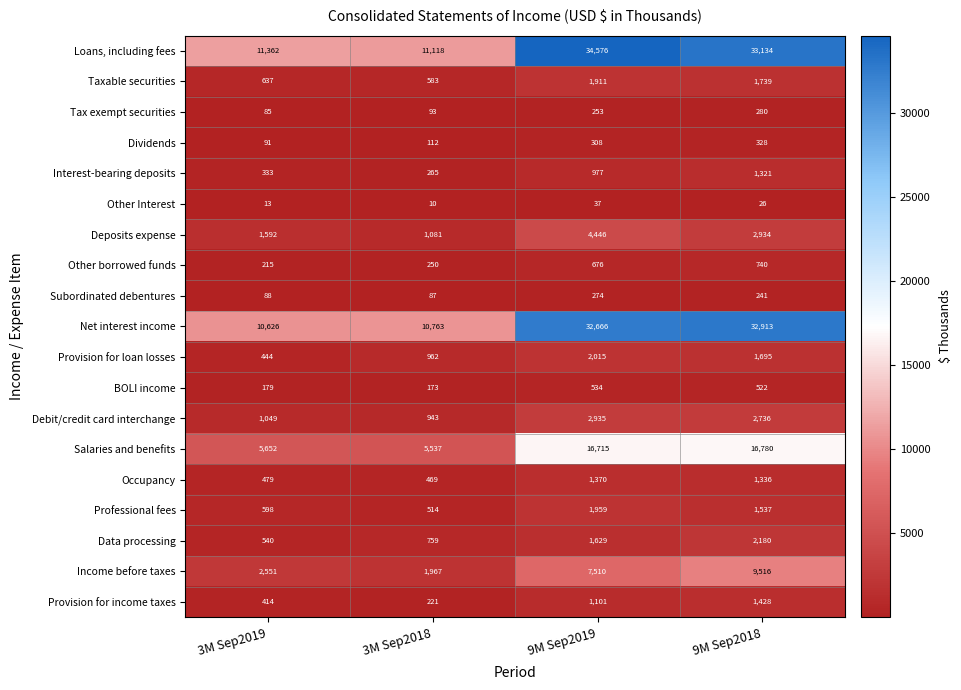

What is the difference between the Data processing values at 9M Sep2019 and 9M Sep2018?

551